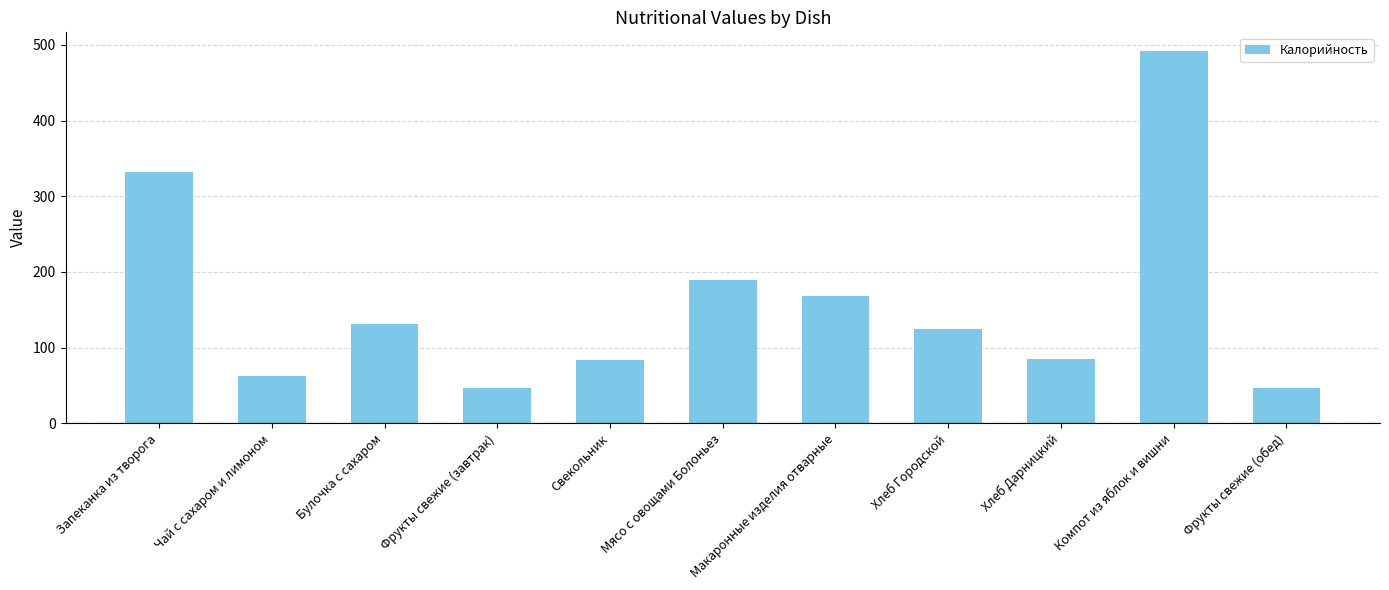

True or false: the data shows 63.1 at Хлеб Городской.

False